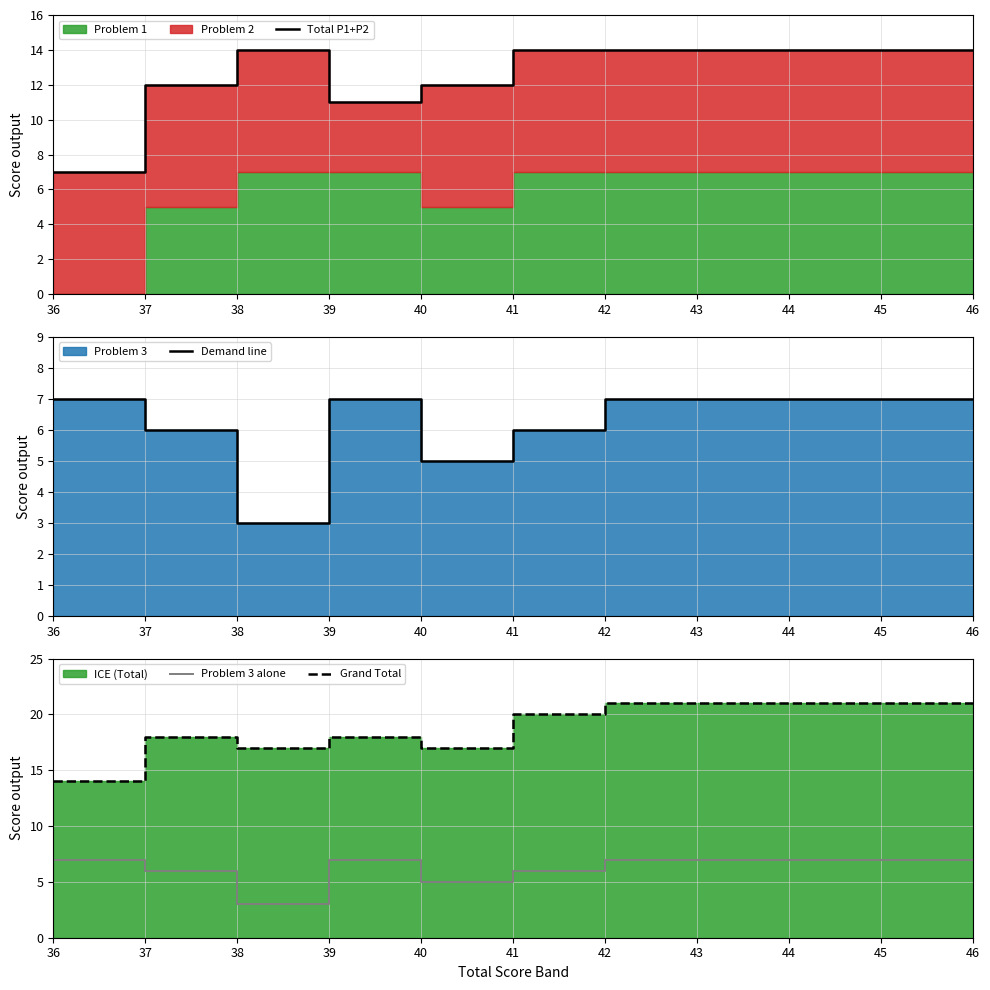

What is the value of the Demand line point at the 9th from the left?

7